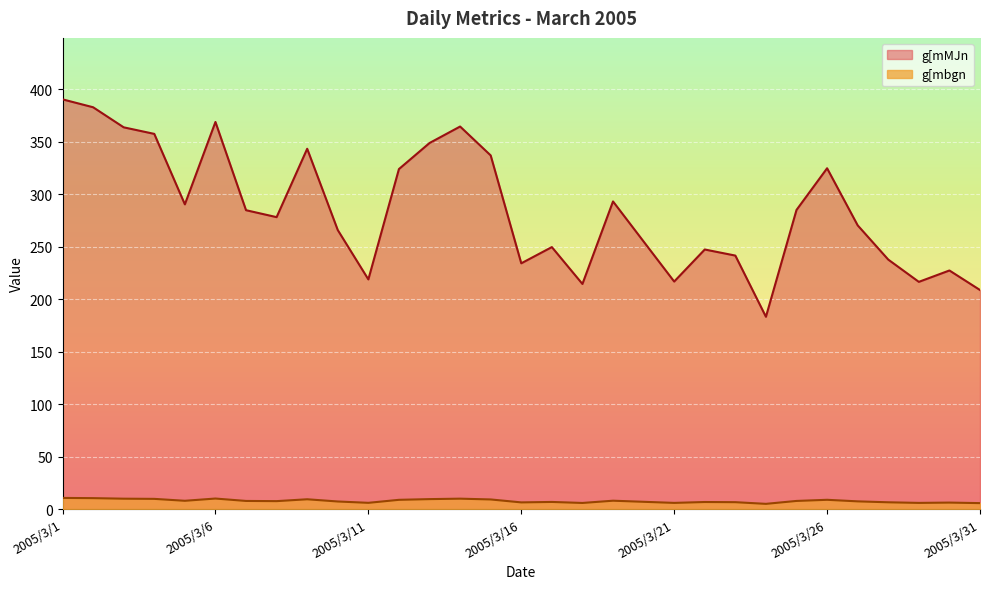

What is the sum of the g[mMJn values at 2005/3/19 and 2005/3/9?

636.1